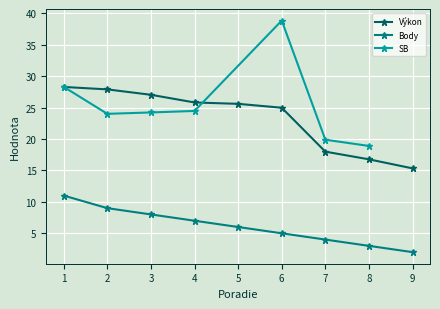

True or false: Výkon and Body intersect in this chart.

False